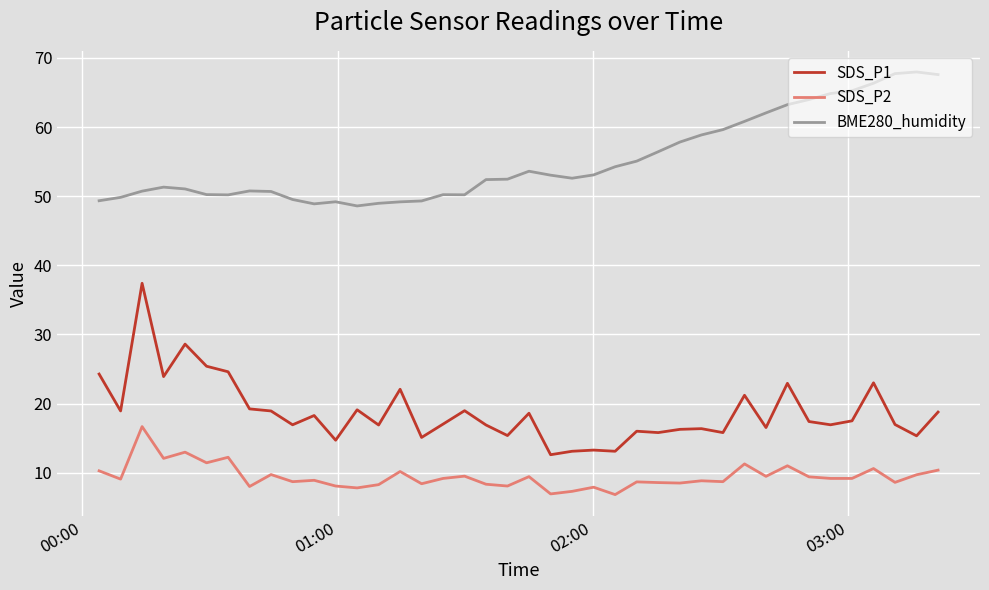

What is the greatest value displayed?

68.0